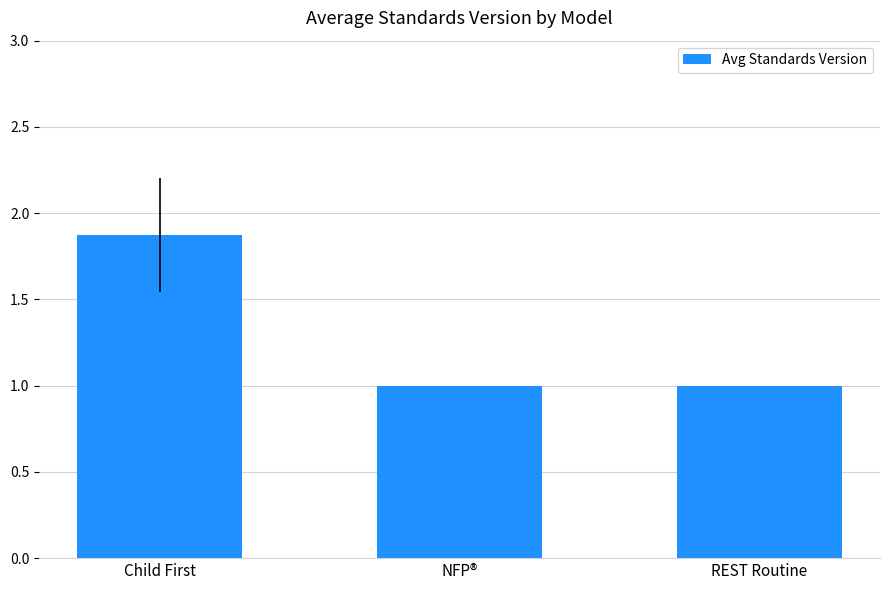

The chart shows a value of 1.0 at NFP®. True or false?

True